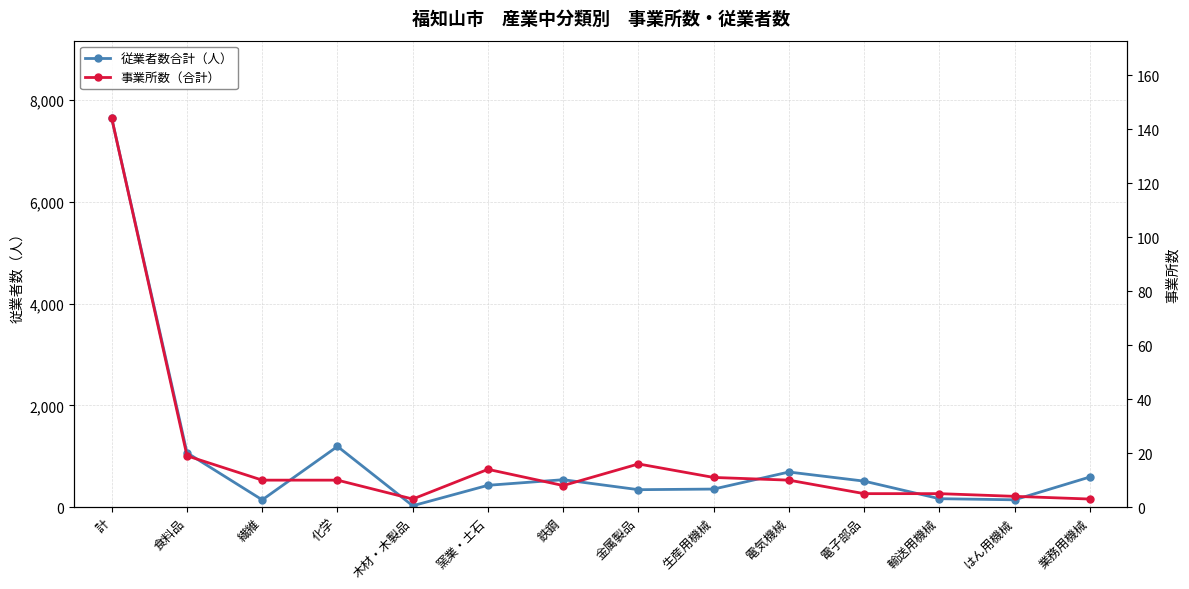

How many data points in 従業者数合計（人） are above 511?

6